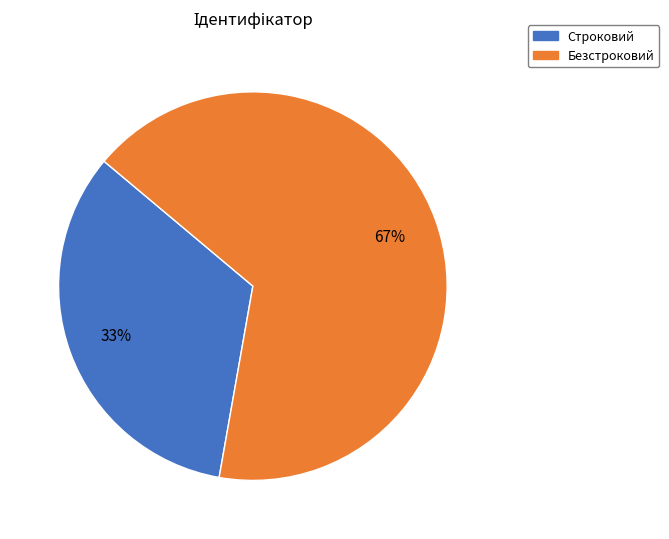

To the nearest percent, what percentage of the pie is Строковий?

33%